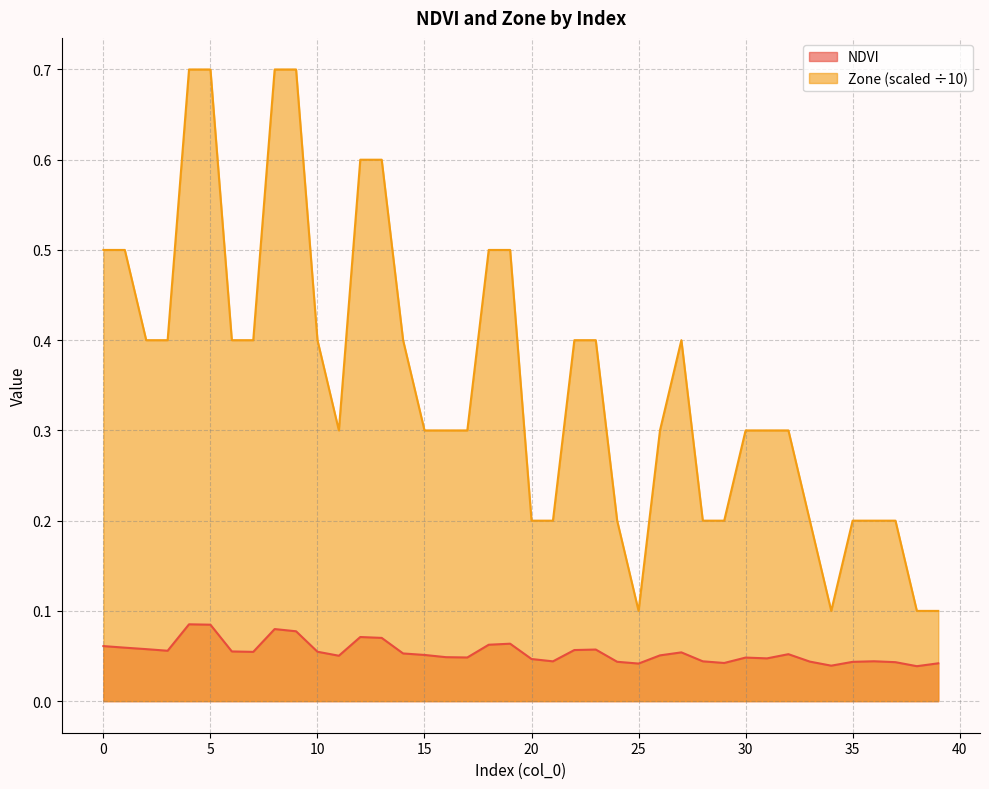

True or false: Zone and NDVI intersect in this chart.

False